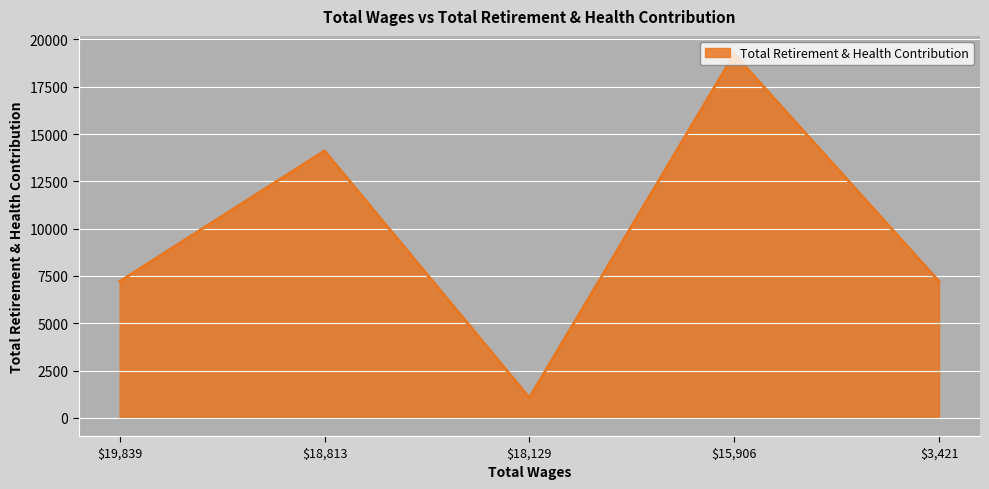

What is the sum of all values?

48823